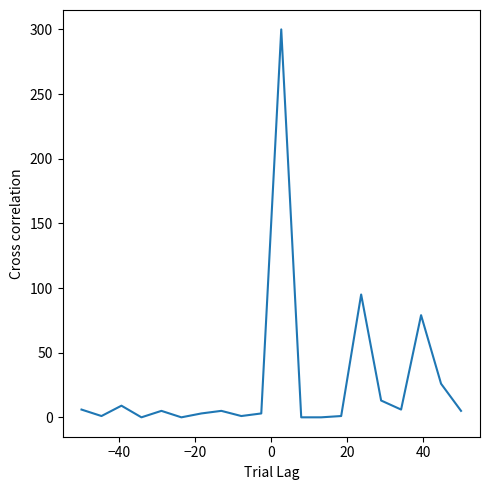

What is the difference between the maximum and minimum values?

300